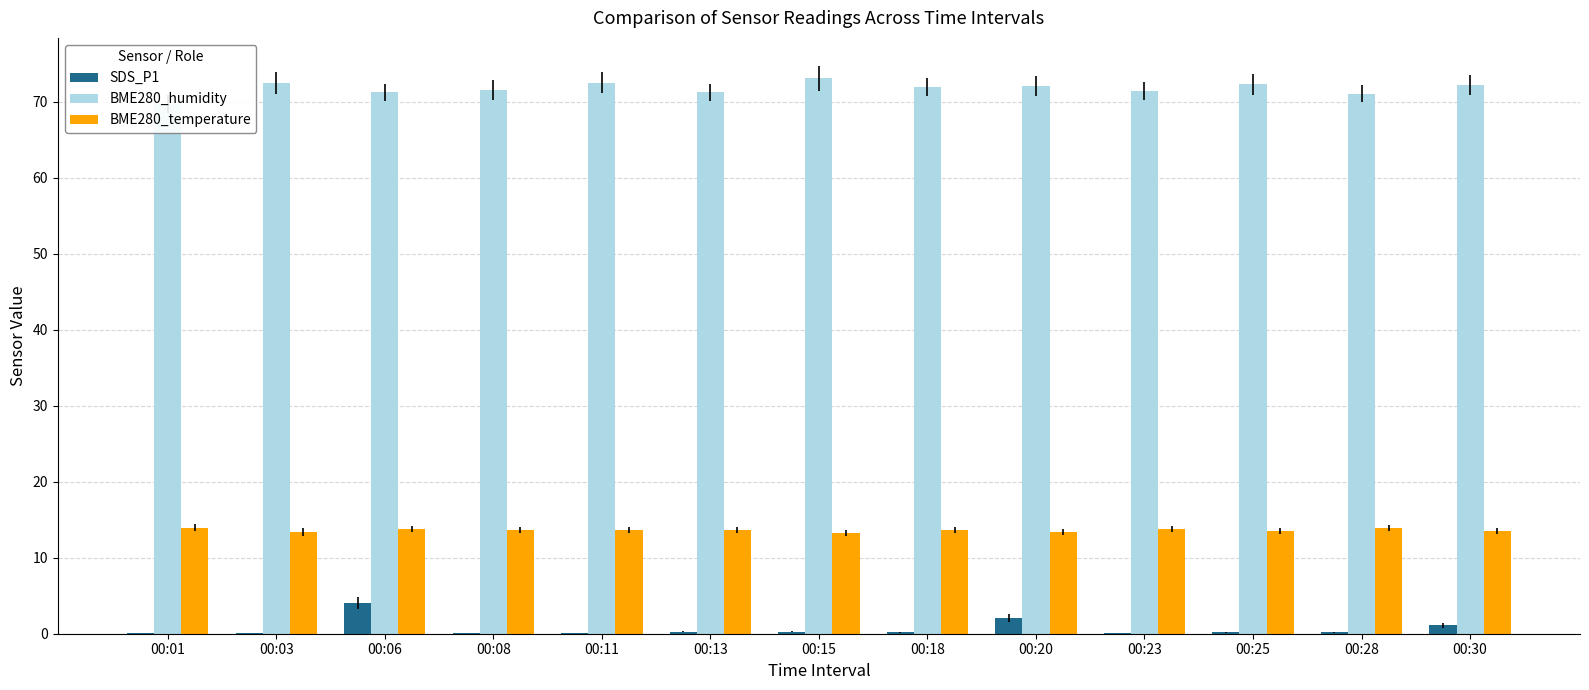

At which category does the chart reach its peak across all series?

00:15